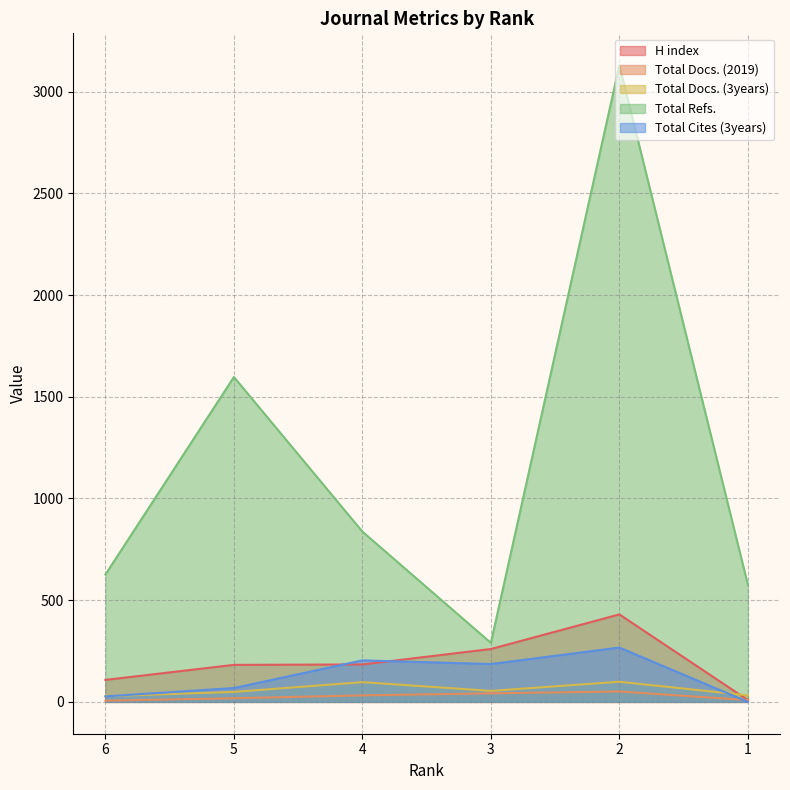

Reading left to right, what are all the values shown in this chart?

H index: 108	182	184	260	430	9
Total Docs. (2019): 6	18	32	42	51	9
Total Docs. (3years): 28	49	97	54	99	32
Total Refs.: 626	1597	837	290	3130	576
Total Cites (3years): 27	68	204	186	267	0